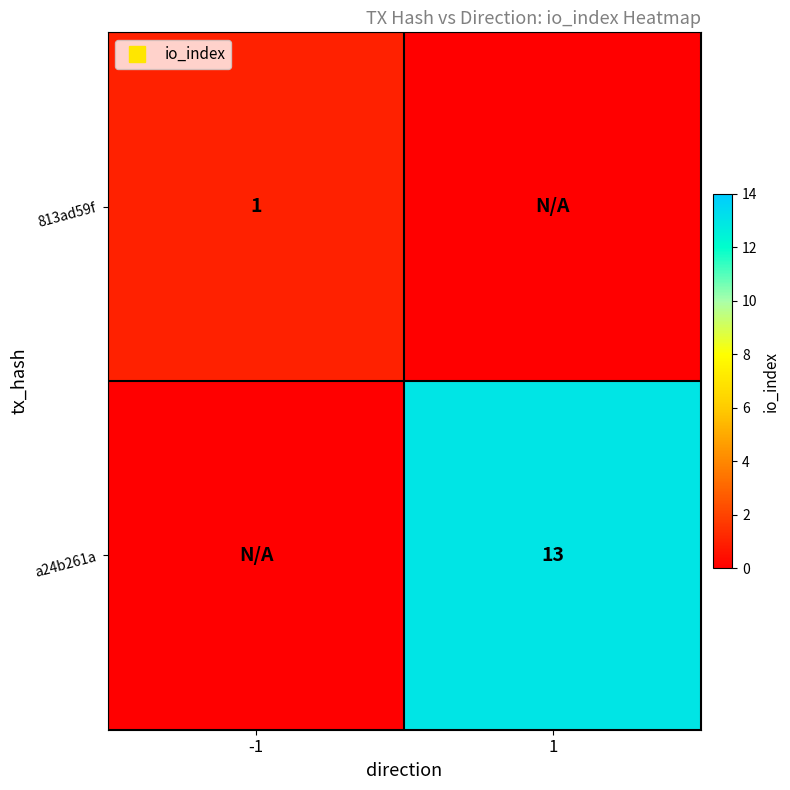

List the series in order of their peak value, lowest first.

813ad59f, a24b261a